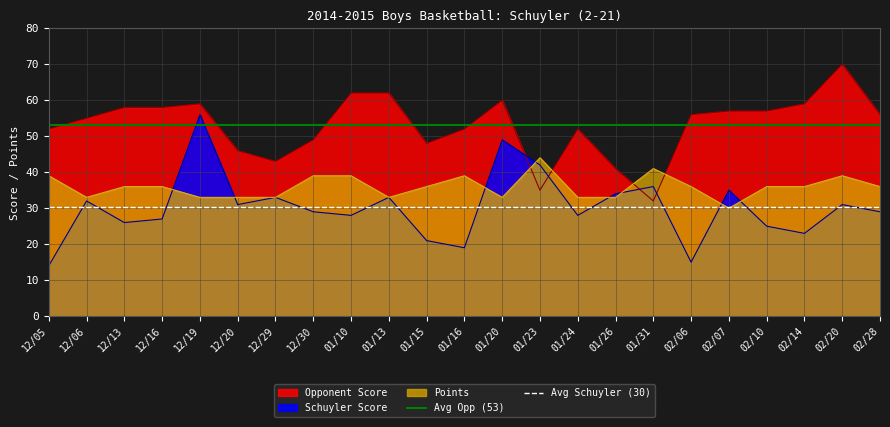

What is the approximate value of Avg Opp (53) at 12/05?

53.0